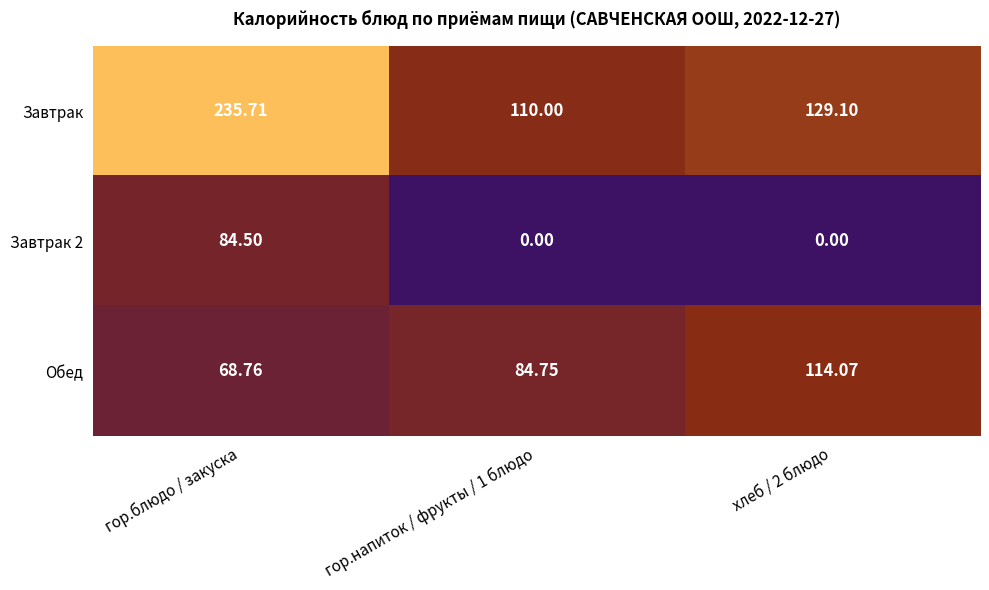

How many series are shown in this chart?

3